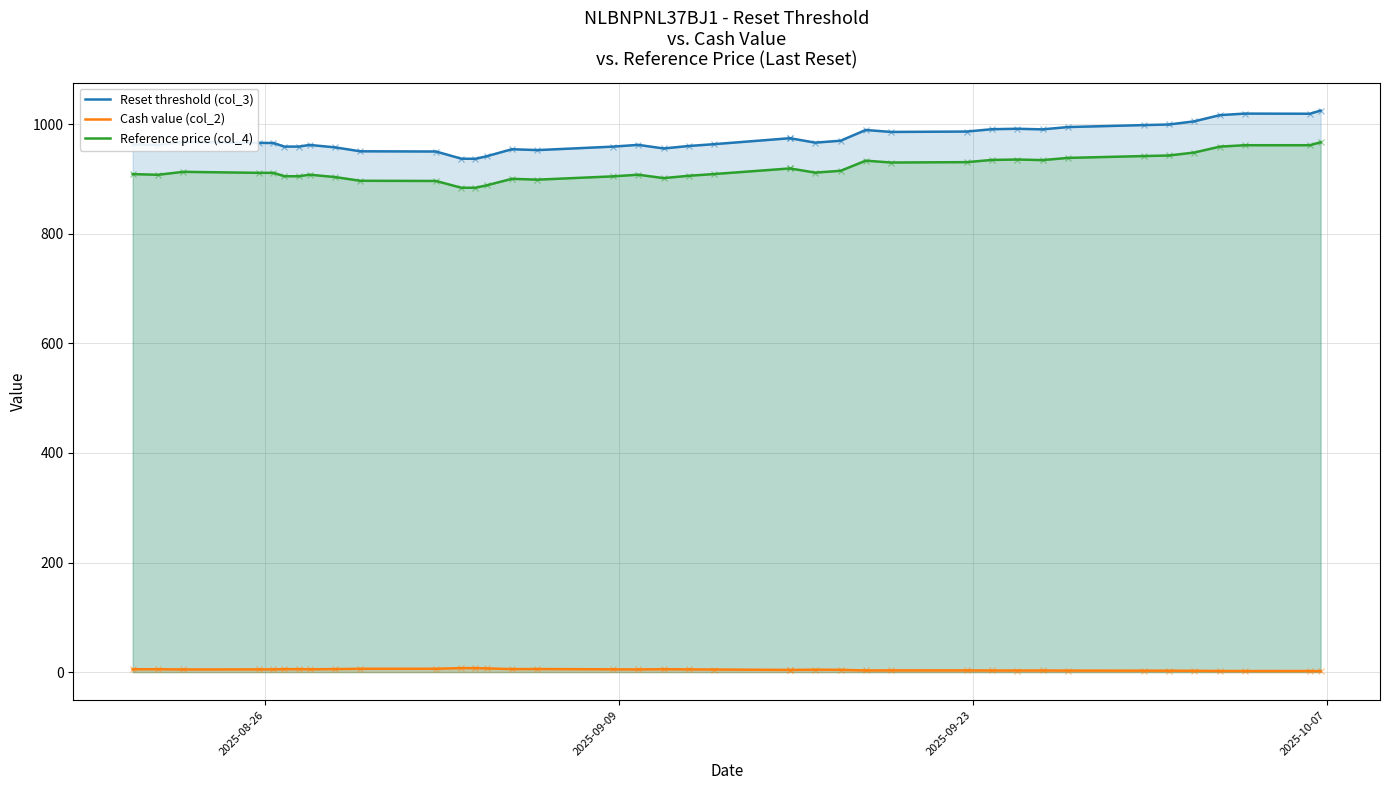

What is the maximum value for Reset threshold (col_3)?

1024.7